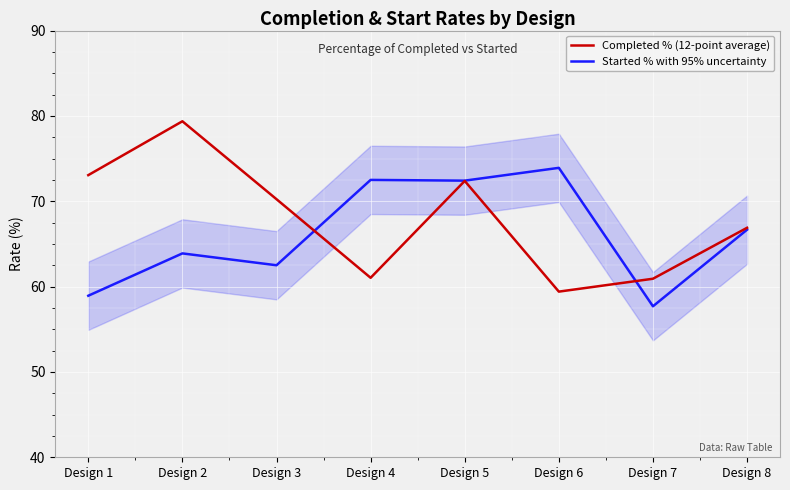

What is the difference between the highest and lowest values at Design 3?

7.7